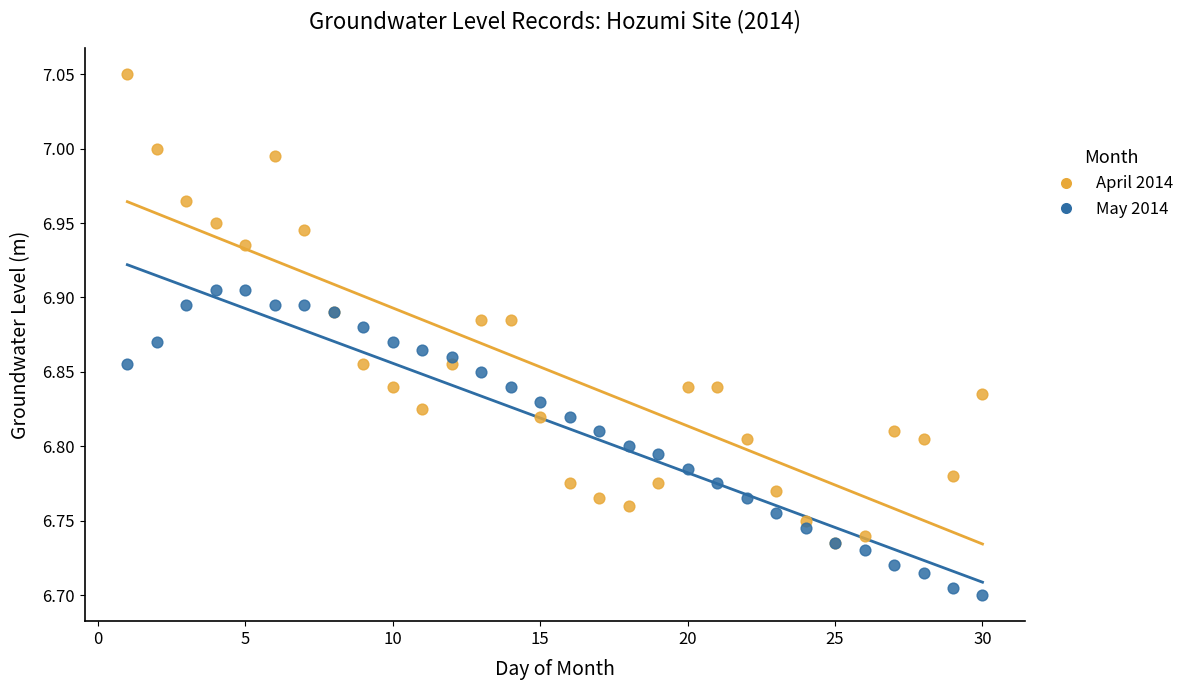

Which series has the widest spread of Y values?

April 2014